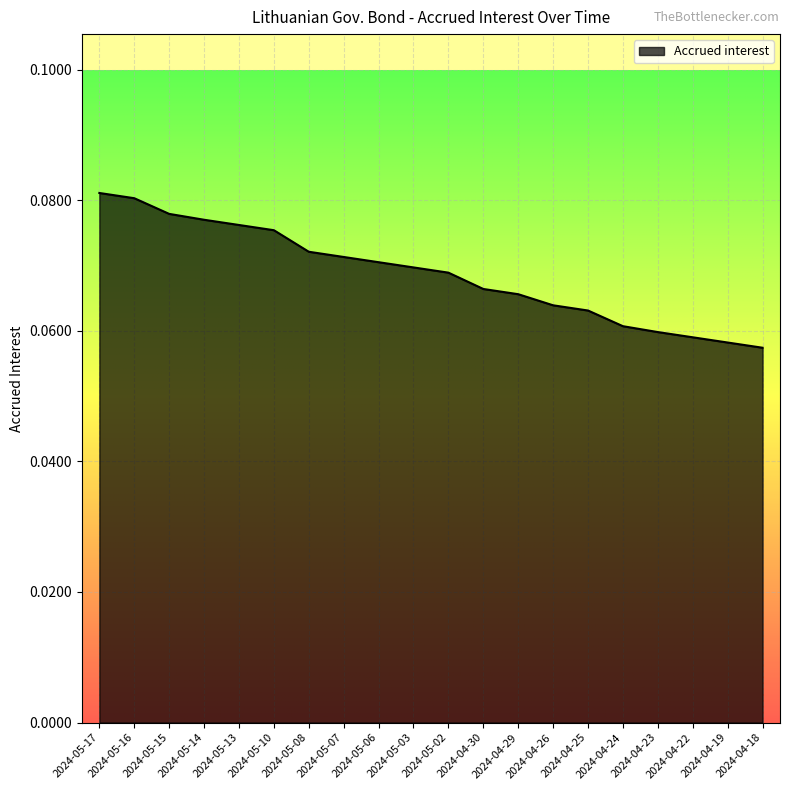

What position from the left is 2024-05-16?

2